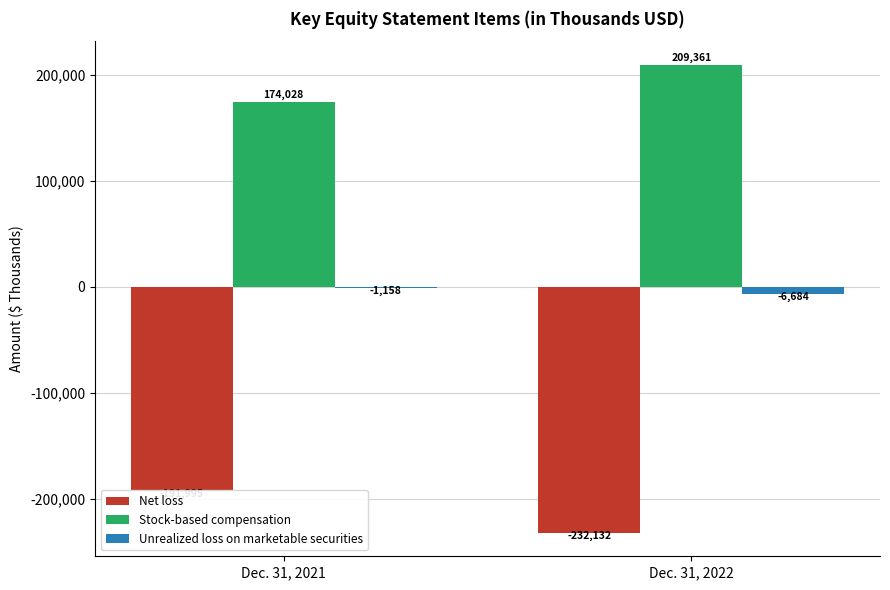

What is the difference between the Unrealized loss on marketable securities values at Dec. 31, 2021 and Dec. 31, 2022?

5526